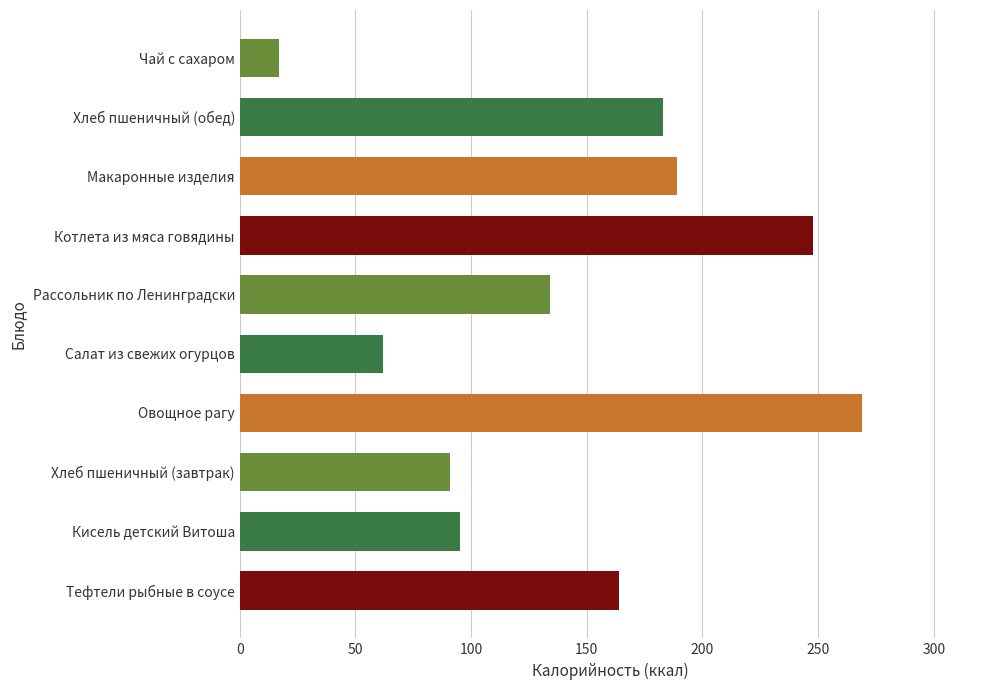

Reading bottom to top, extract all data points from this chart.

Тефтели рыбные в соусе=164	Кисель детский Витоша=95	Хлеб пшеничный (завтрак)=91	Овощное рагу=269	Салат из свежих огурцов=62	Рассольник по Ленинградски=134	Котлета из мяса говядины=248	Макаронные изделия=189	Хлеб пшеничный (обед)=183	Чай с сахаром=17